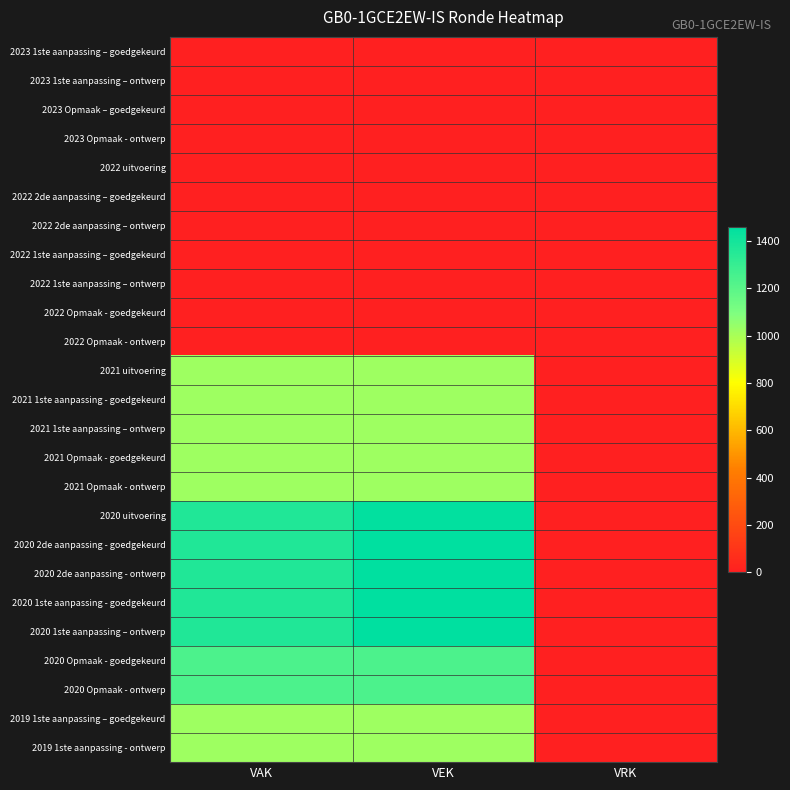

Which has a higher value, VEK or VRK?

VEK